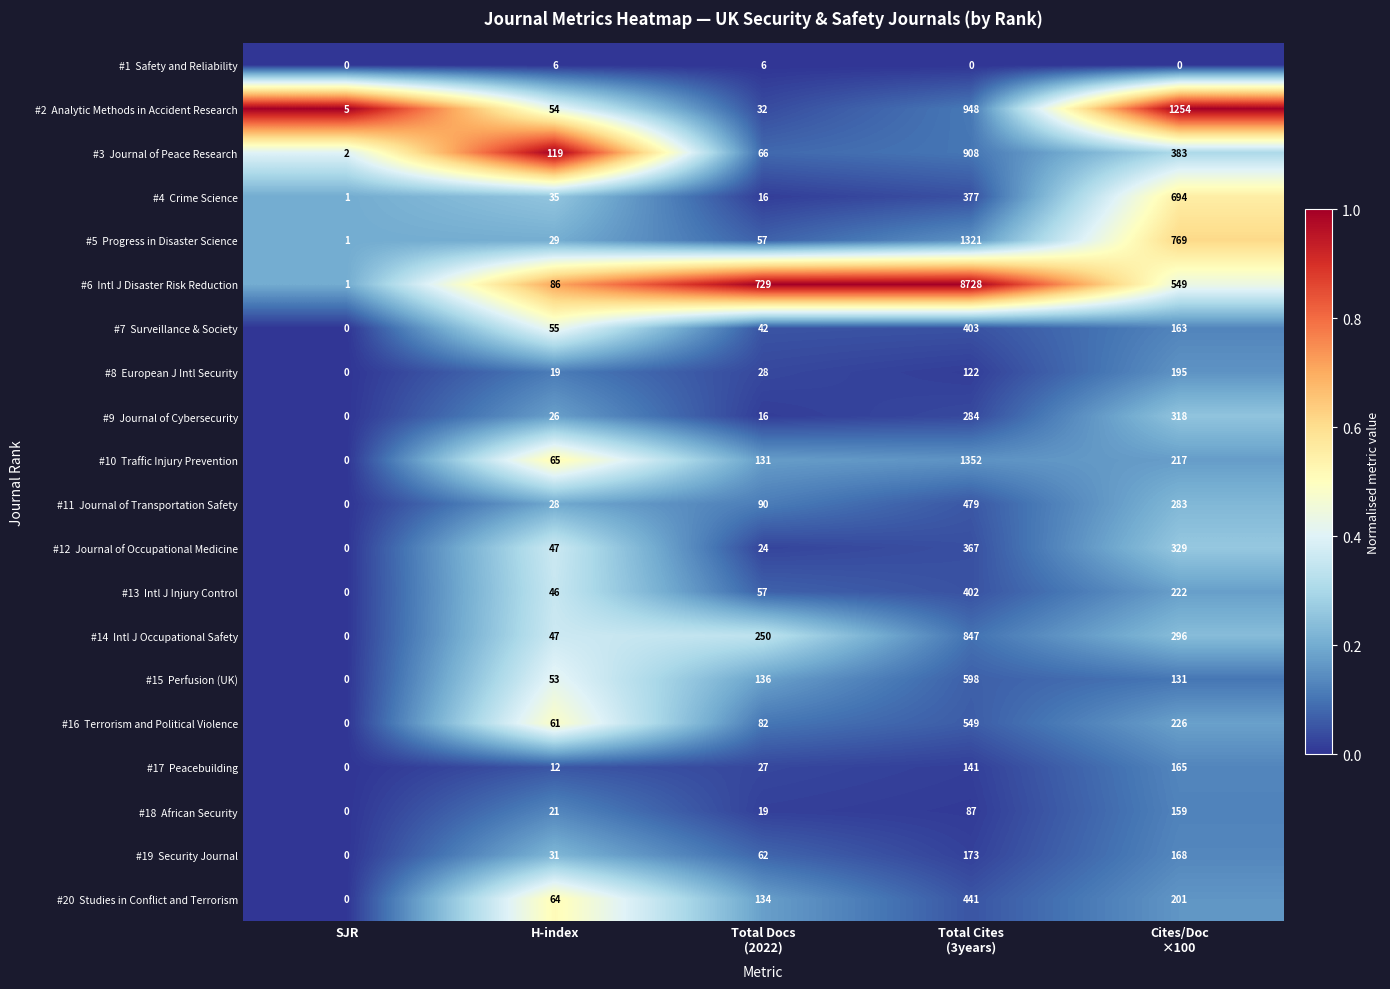

What is the maximum value shown in the chart?

8728